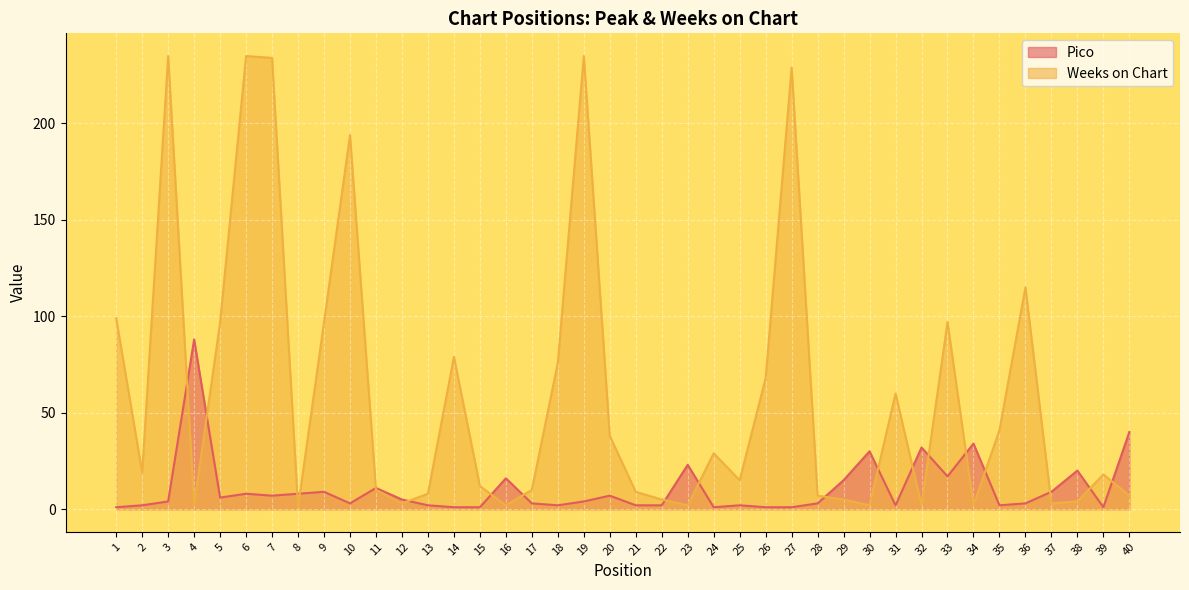

Which series has the largest range (max minus min)?

Weeks on Chart